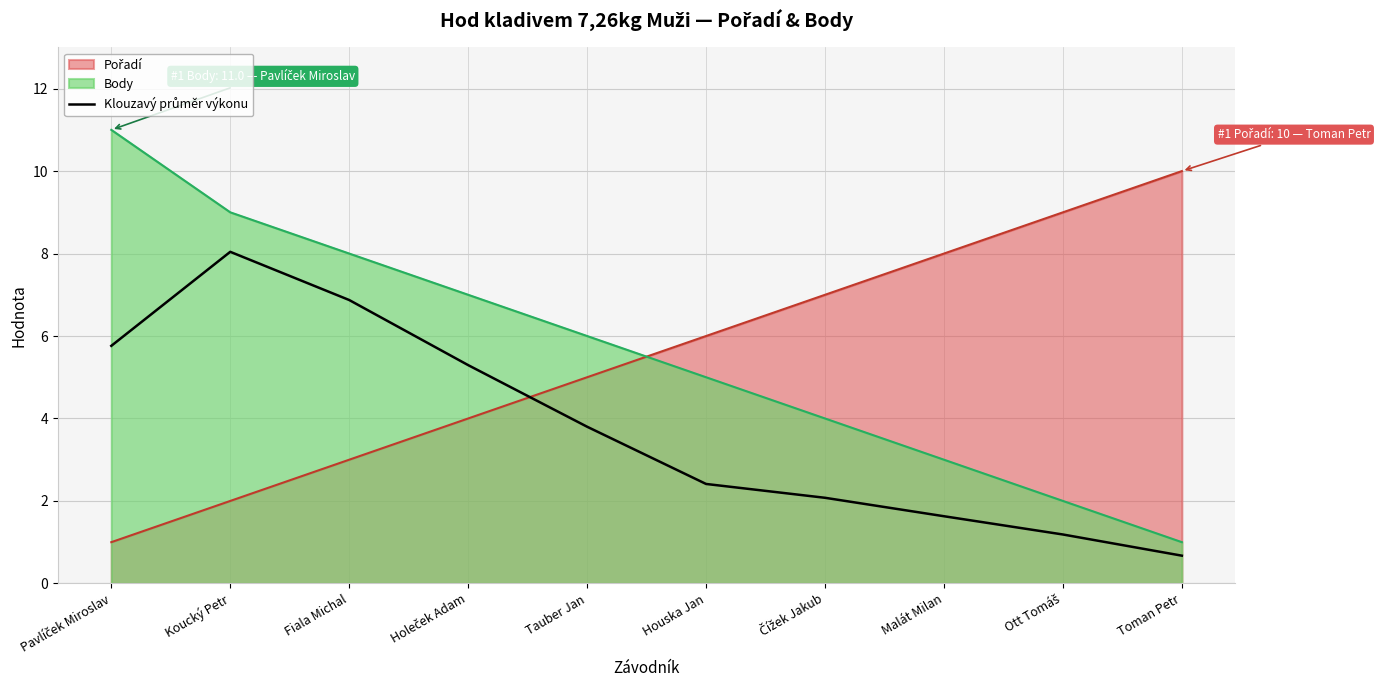

What position from the right is Čížek Jakub?

4